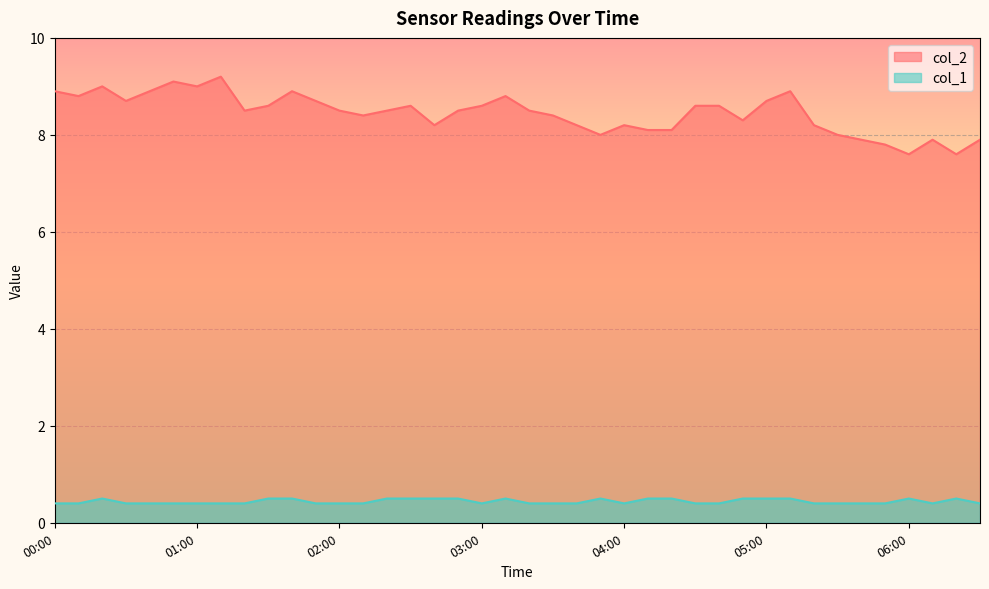

Reading left to right, what are all the values shown in this chart?

col_2: 00:00=8.9	00:10=8.8	00:20=9.0	00:30=8.7	00:40=8.9	00:50=9.1	01:00=9.0	01:10=9.2	01:20=8.5	01:30=8.6	01:40=8.9	01:50=8.7	02:00=8.5	02:10=8.4	02:20=8.5	02:30=8.6	02:40=8.2	02:50=8.5	03:00=8.6	03:10=8.8	03:20=8.5	03:30=8.4	03:40=8.2	03:50=8.0	04:00=8.2	04:10=8.1	04:20=8.1	04:30=8.6	04:40=8.6	04:50=8.3	05:00=8.7	05:10=8.9	05:20=8.2	05:30=8.0	05:40=7.9	05:50=7.8	06:00=7.6	06:10=7.9	06:20=7.6	06:30=7.9
col_1: 00:00=0.4	00:10=0.4	00:20=0.5	00:30=0.4	00:40=0.4	00:50=0.4	01:00=0.4	01:10=0.4	01:20=0.4	01:30=0.5	01:40=0.5	01:50=0.4	02:00=0.4	02:10=0.4	02:20=0.5	02:30=0.5	02:40=0.5	02:50=0.5	03:00=0.4	03:10=0.5	03:20=0.4	03:30=0.4	03:40=0.4	03:50=0.5	04:00=0.4	04:10=0.5	04:20=0.5	04:30=0.4	04:40=0.4	04:50=0.5	05:00=0.5	05:10=0.5	05:20=0.4	05:30=0.4	05:40=0.4	05:50=0.4	06:00=0.5	06:10=0.4	06:20=0.5	06:30=0.4